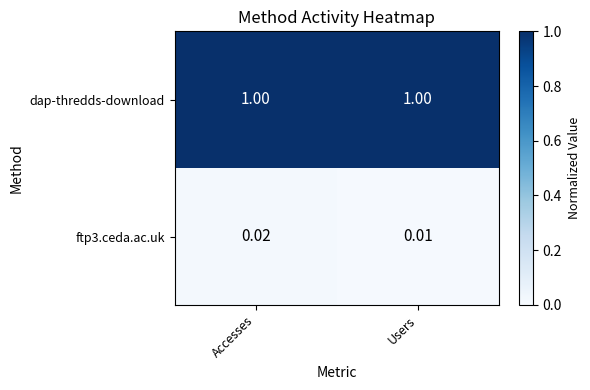

At which category is the sum across all series the highest?

Accesses